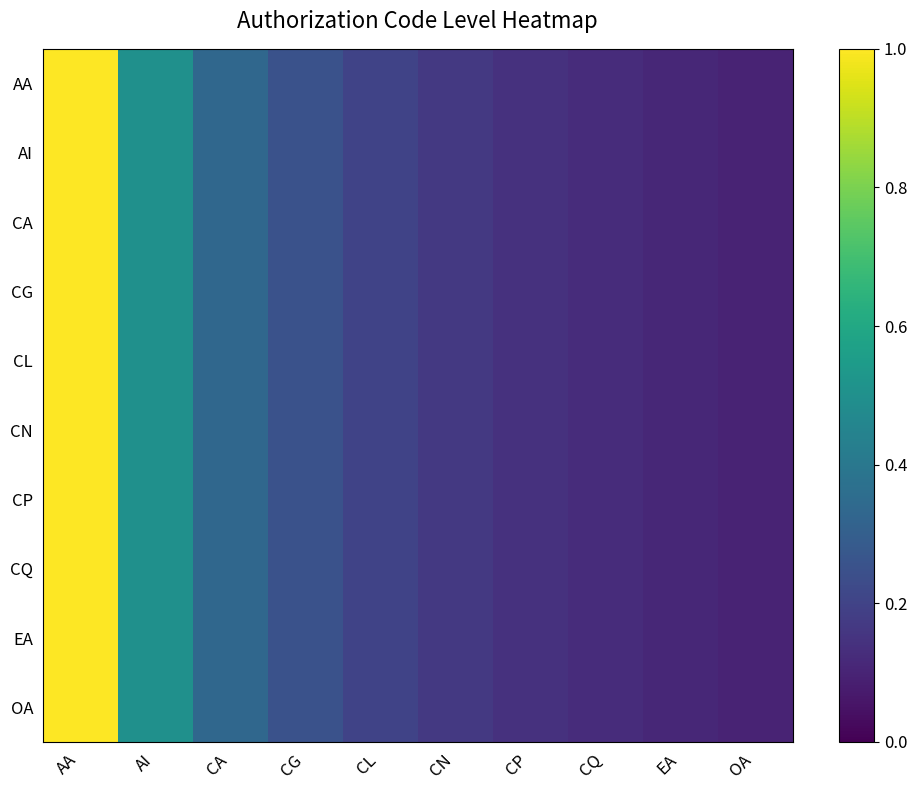

Between AA and CG, which is larger?

AA